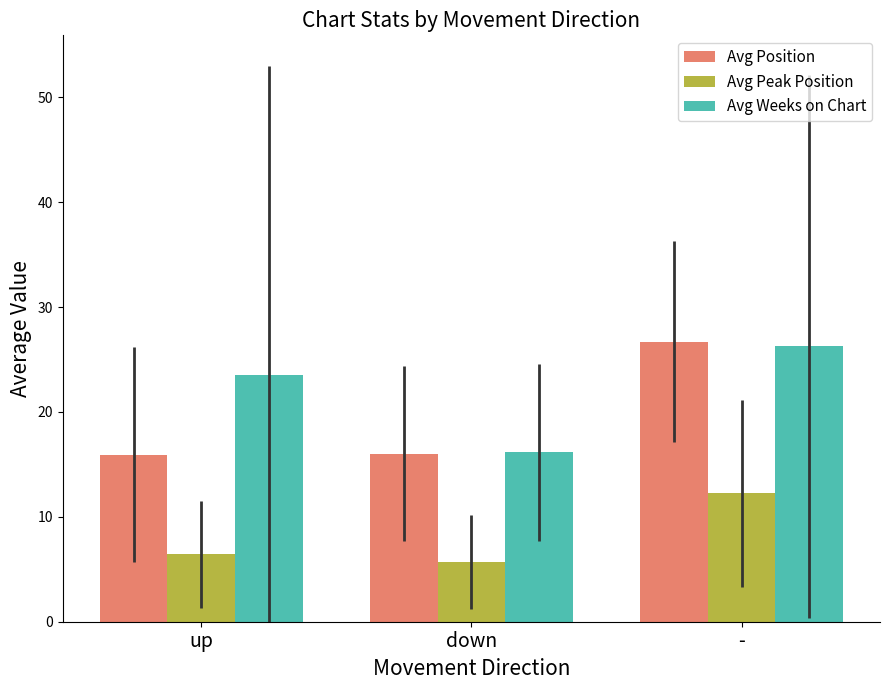

How many series are shown in this chart?

3